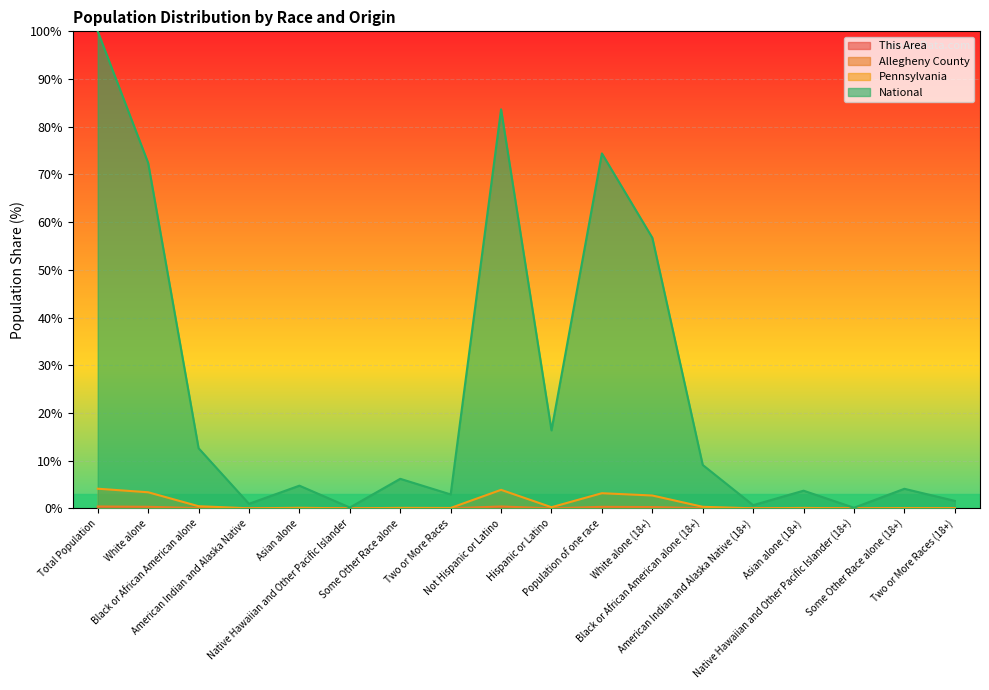

Which series has the largest total across all categories?

National